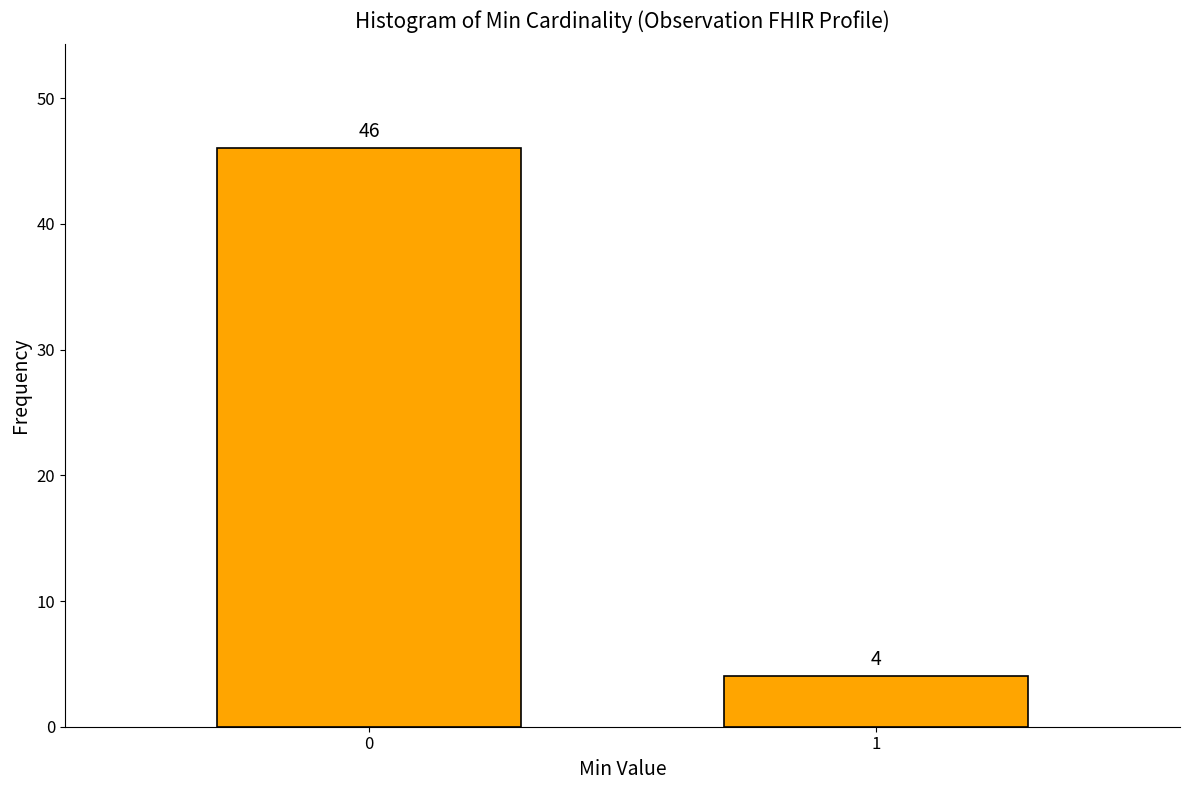

Reading left to right, what are all the values shown in this chart?

46	4